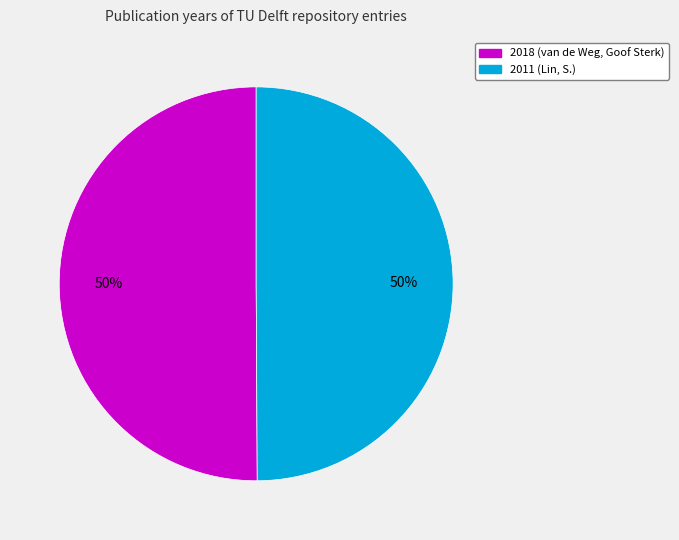

What is the ratio of the value at 2018 (van de Weg, Goof Sterk) to the value at 2011 (Lin, S.)?

1.0